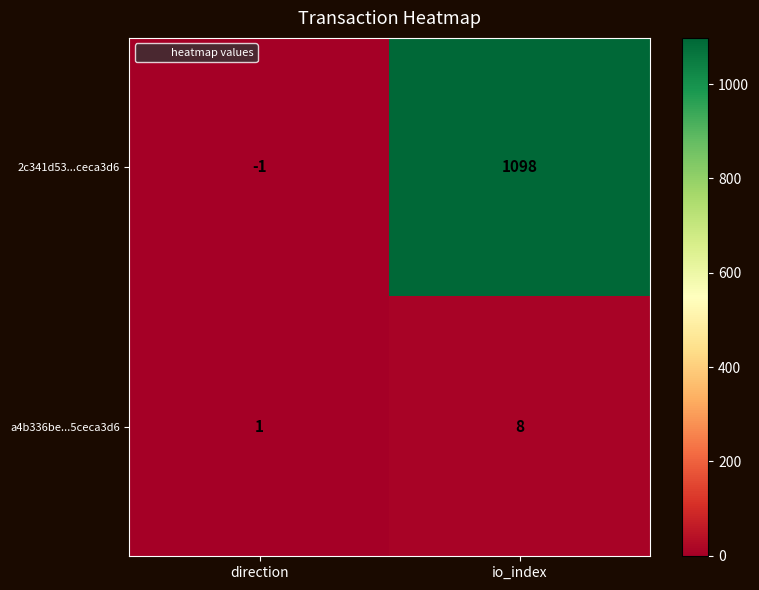

Which series has the largest total across all categories?

2c341d53...ceca3d6